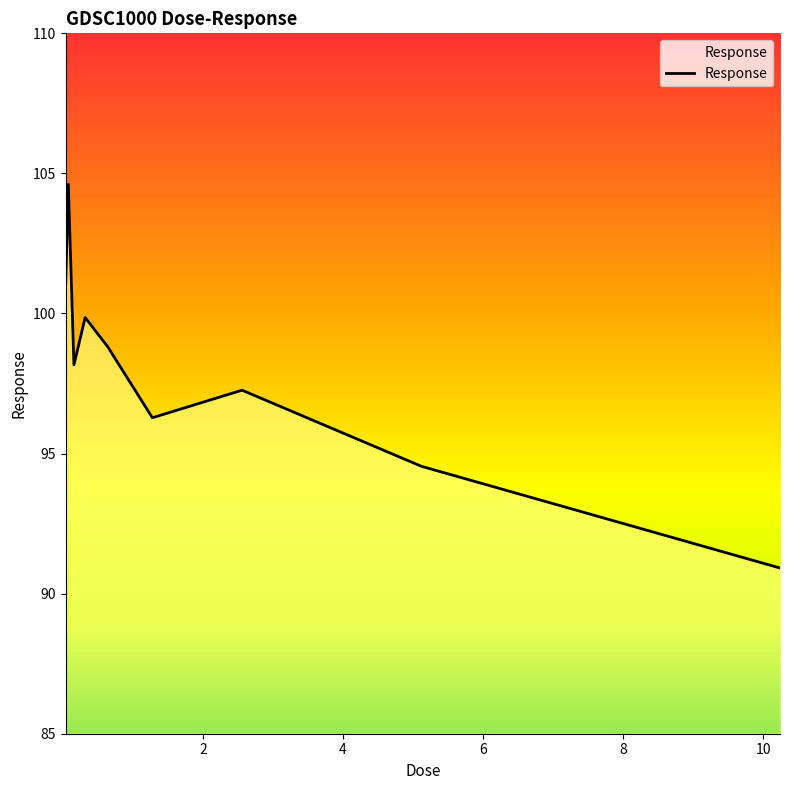

What is the difference between the maximum and minimum values?

13.7